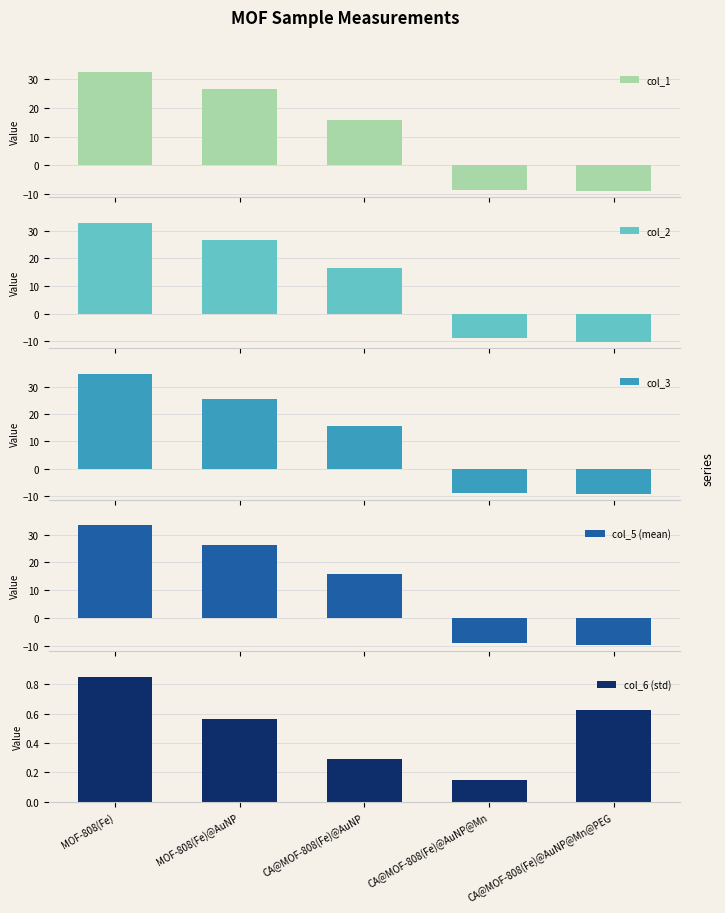

The col_5 (mean) series shows -9.5 at CA@MOF-808(Fe)@AuNP@Mn@PEG. True or false?

True